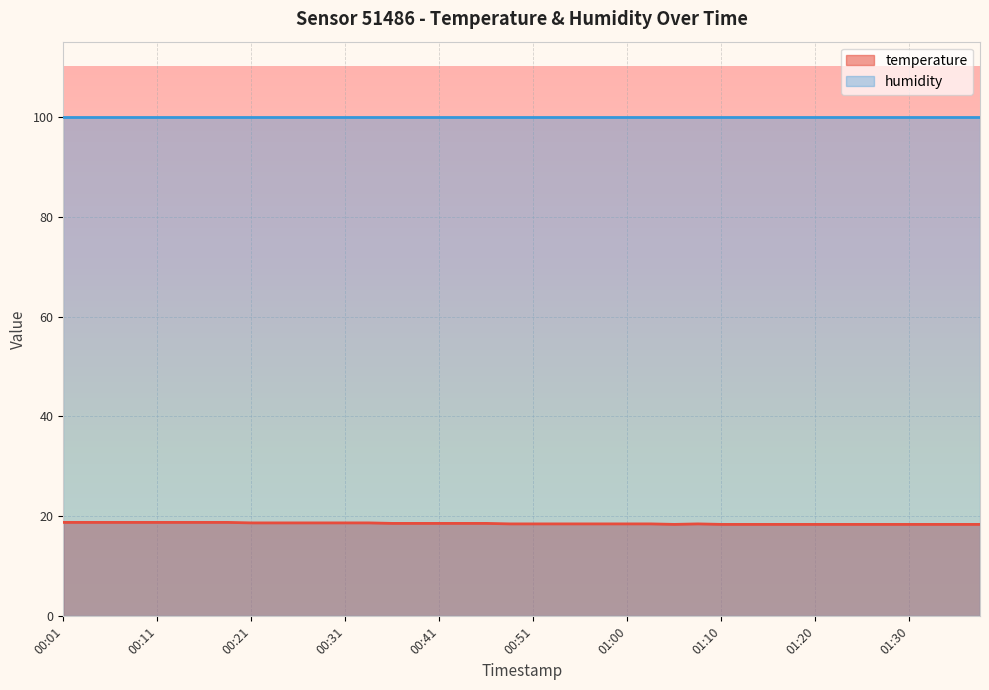

At which label is the value closest to 18?

01:05